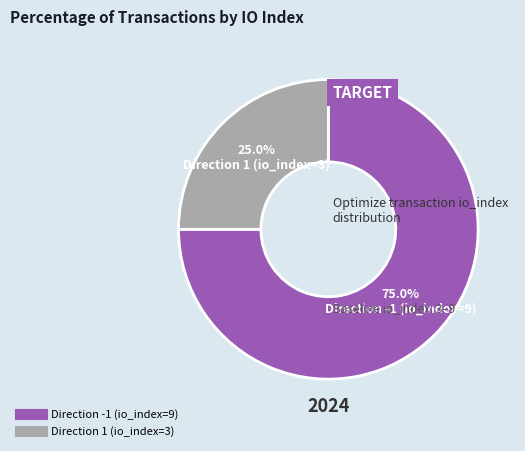

Is it true that Direction 1 (io_index=3) is 25% of the pie?

True